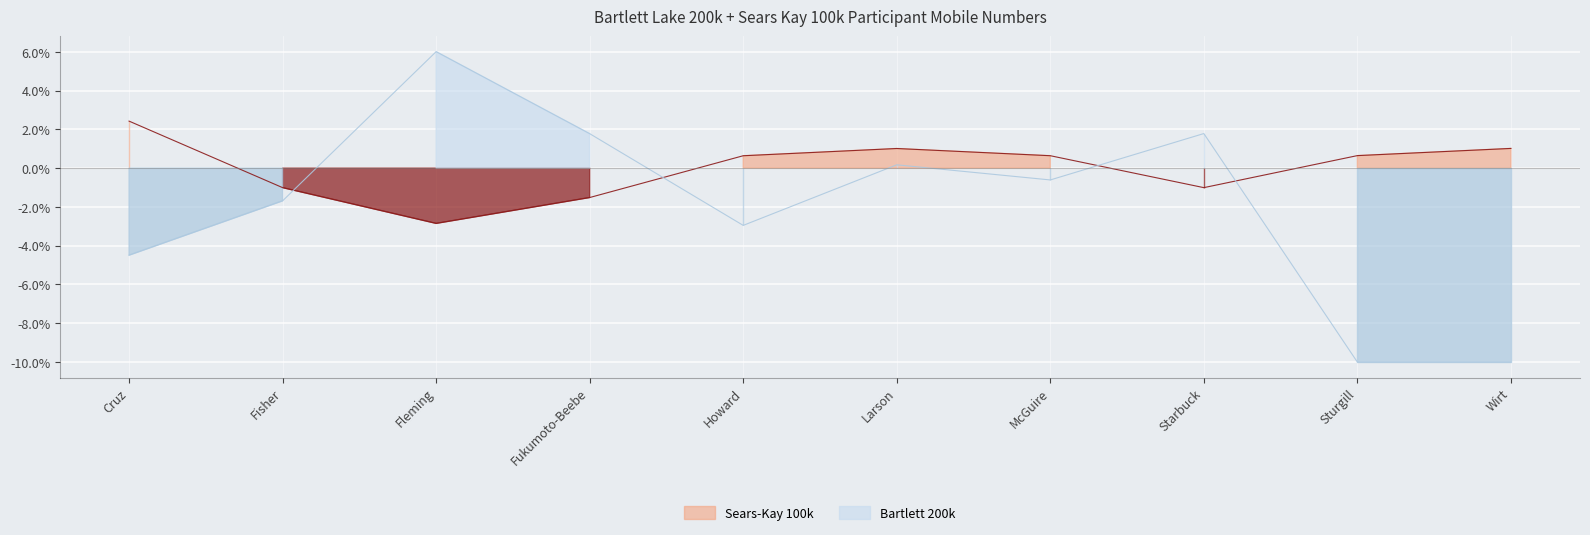

What is the difference between the highest and lowest values at Starbuck?

2.8